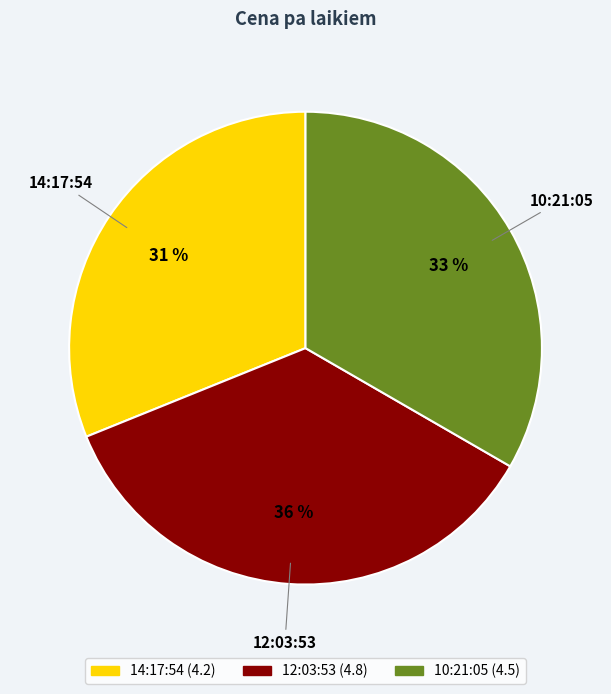

True or false: 10:21:05 accounts for 33% of the total.

True